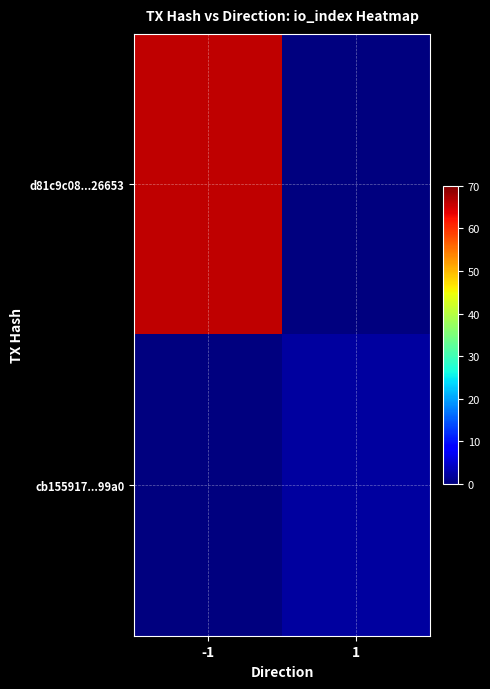

What is the spread (max minus min) of values at -1?

66